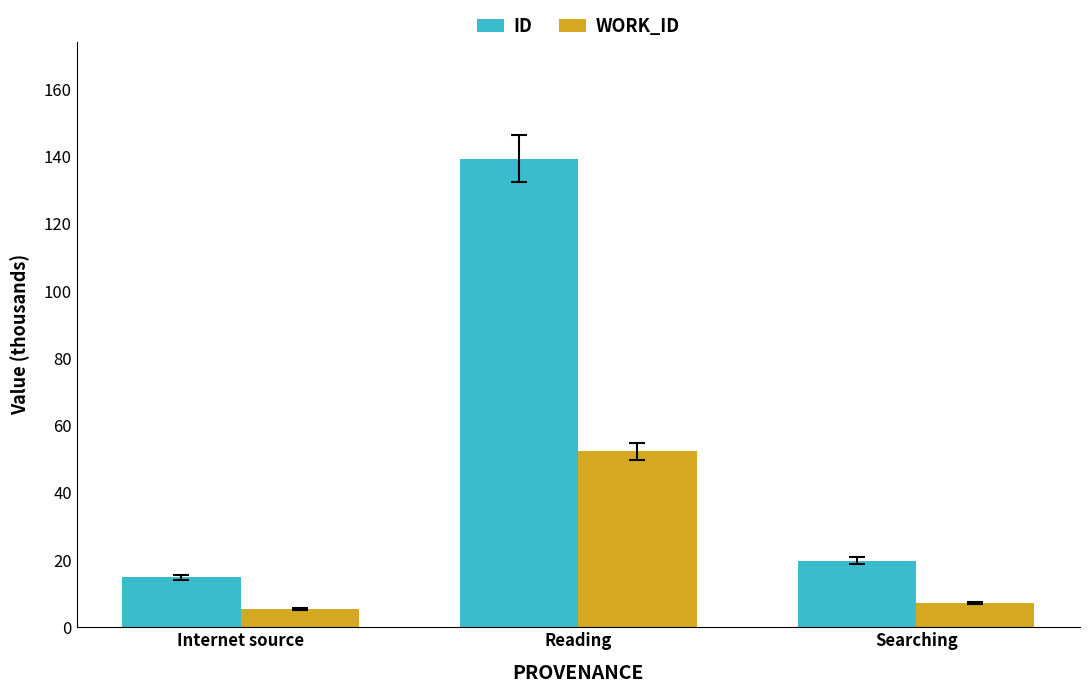

What is the total value across all series at Internet source?

20.4